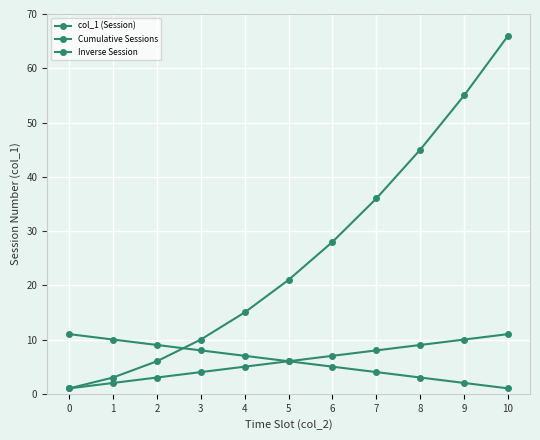

Where does the Cumulative Sessions series first go above 21?

6